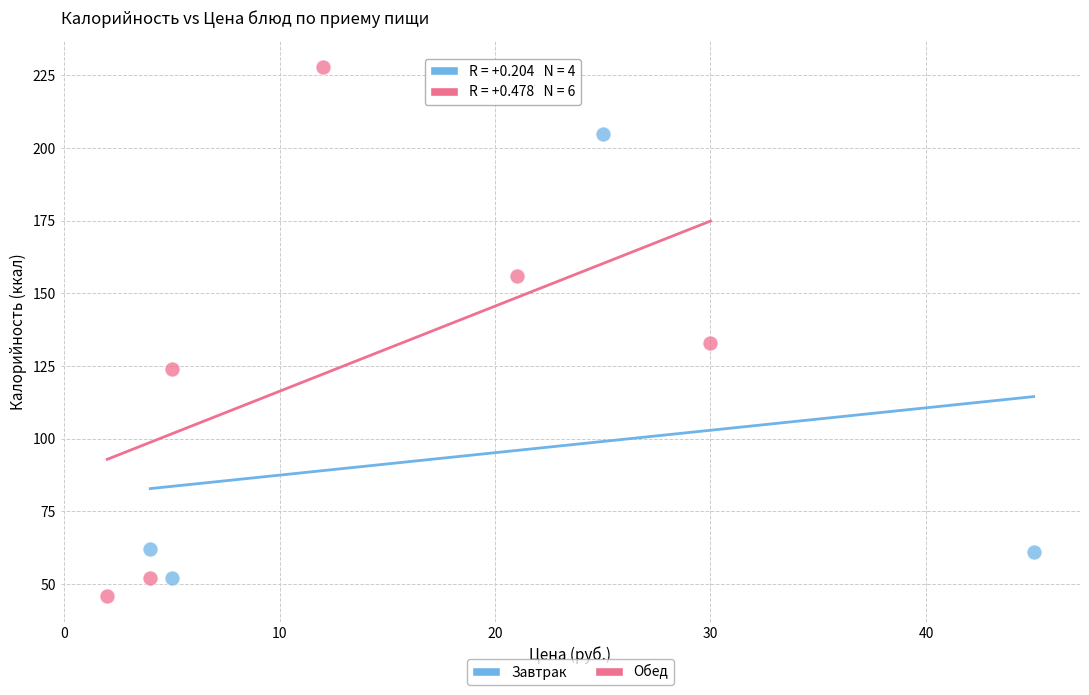

Which series has the largest Y range (max minus min)?

Обед